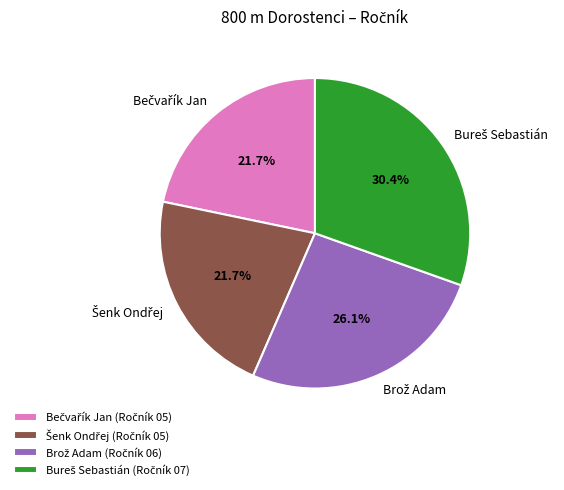

To the nearest percent, what is the difference between the largest and smallest slice percentages?

9%